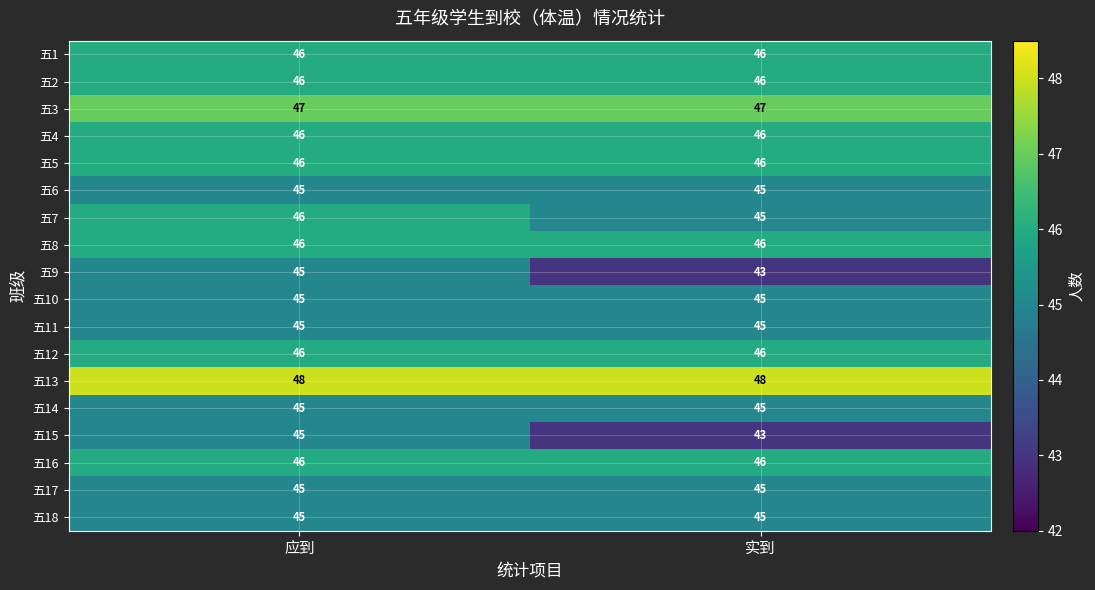

What is the spread (max minus min) of values at 应到?

3